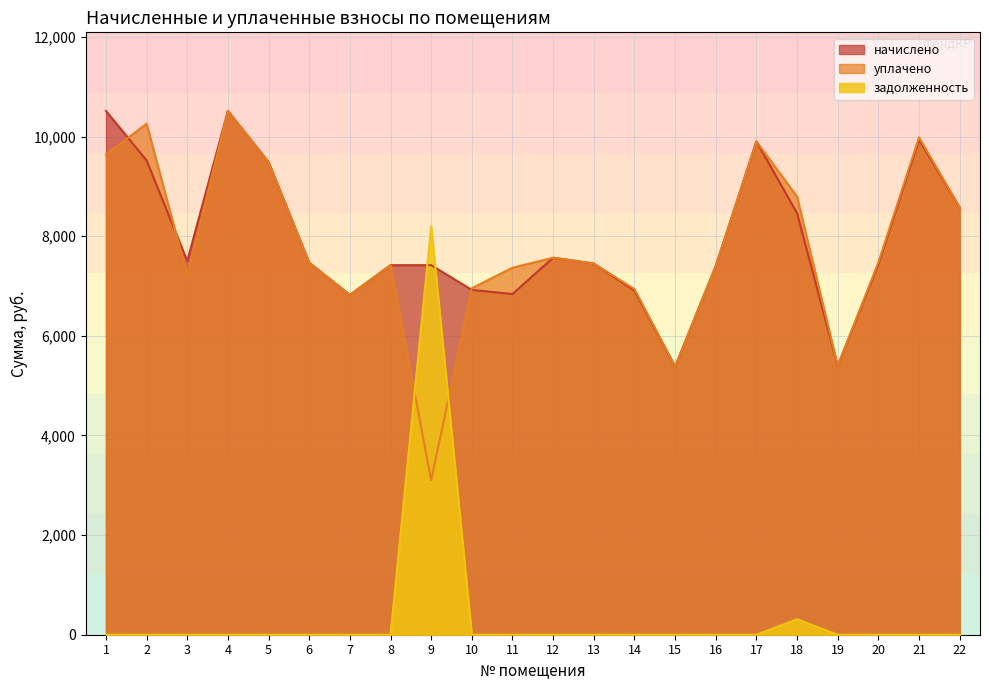

Which category has the highest value across all series?

1